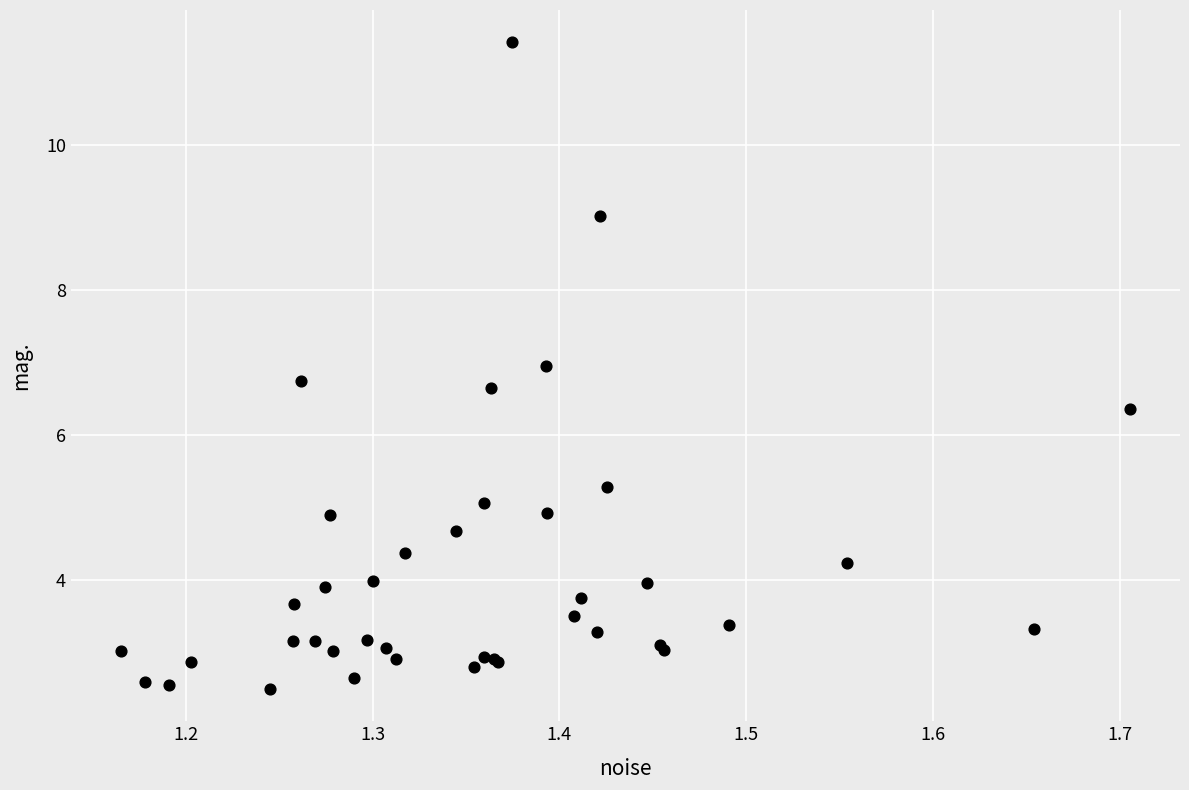

What Y value in the scatter plot is closest to 6?

6.4